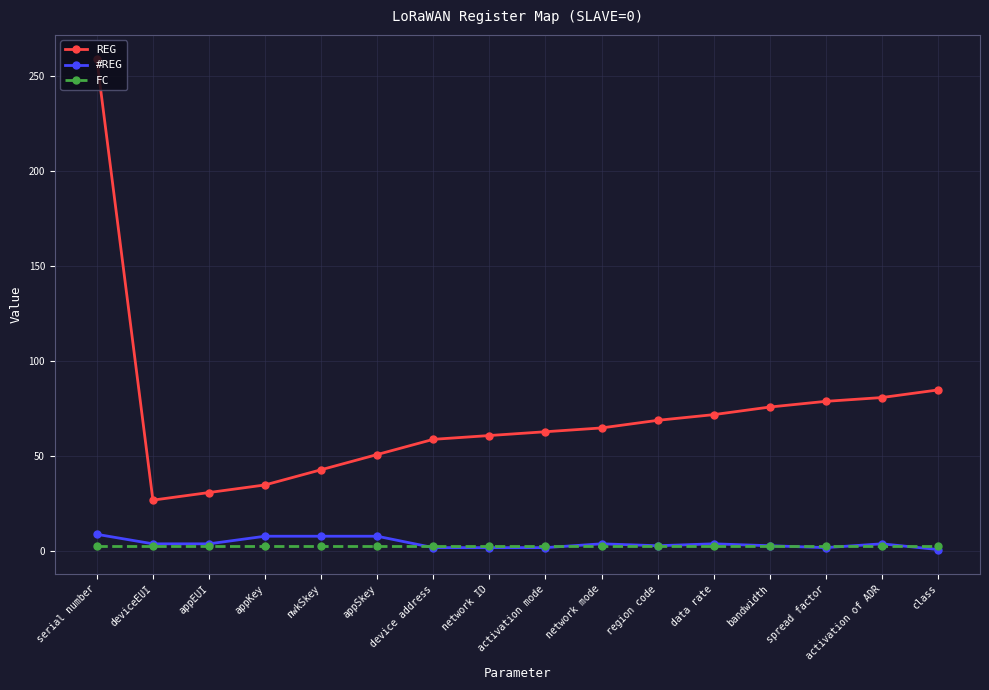

Which series has the largest total across all categories?

REG